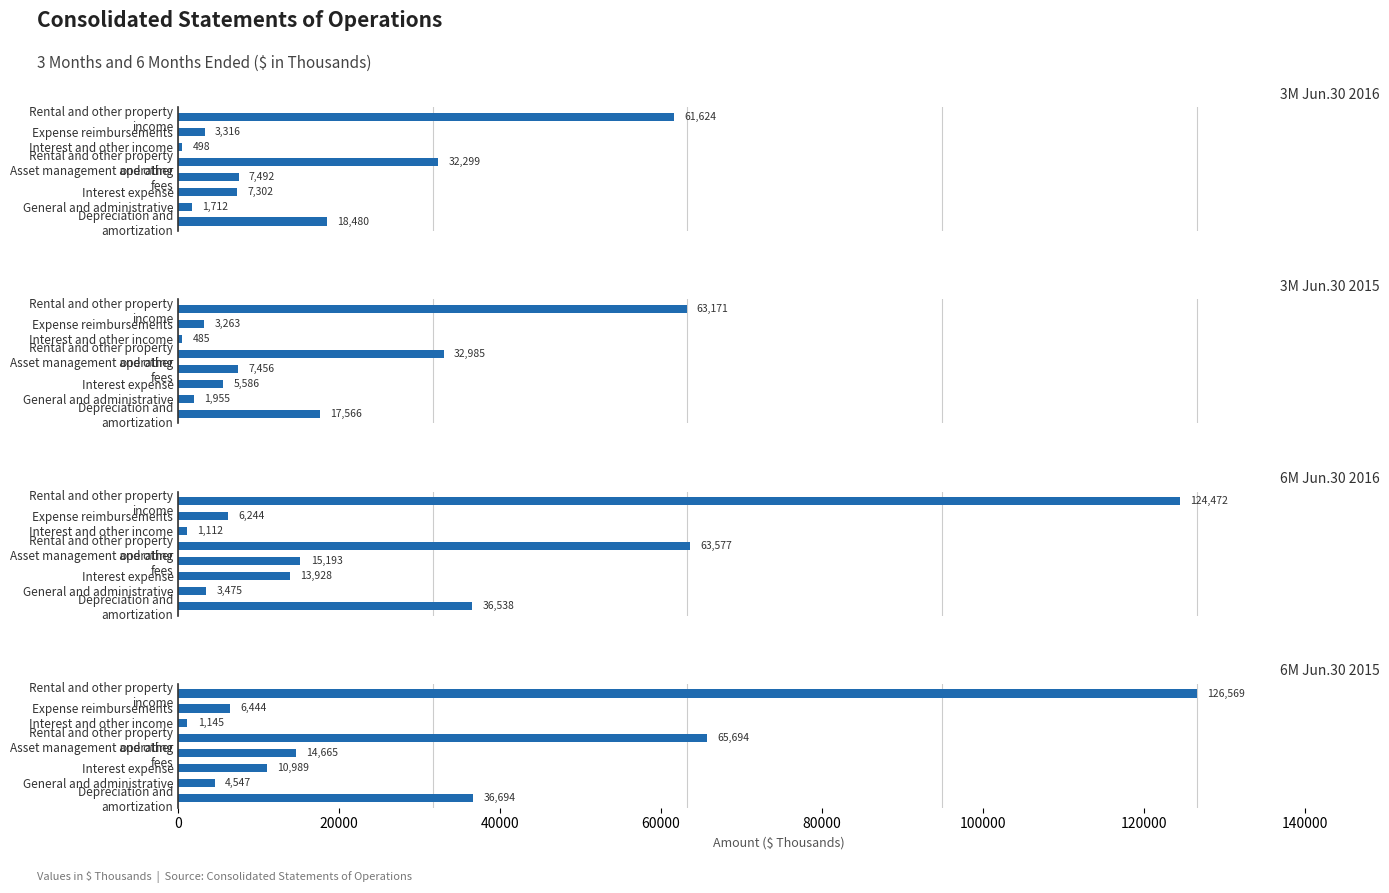

Is it true that 3M Jun.30 2015 equals 63171 at Rental and other property income?

True